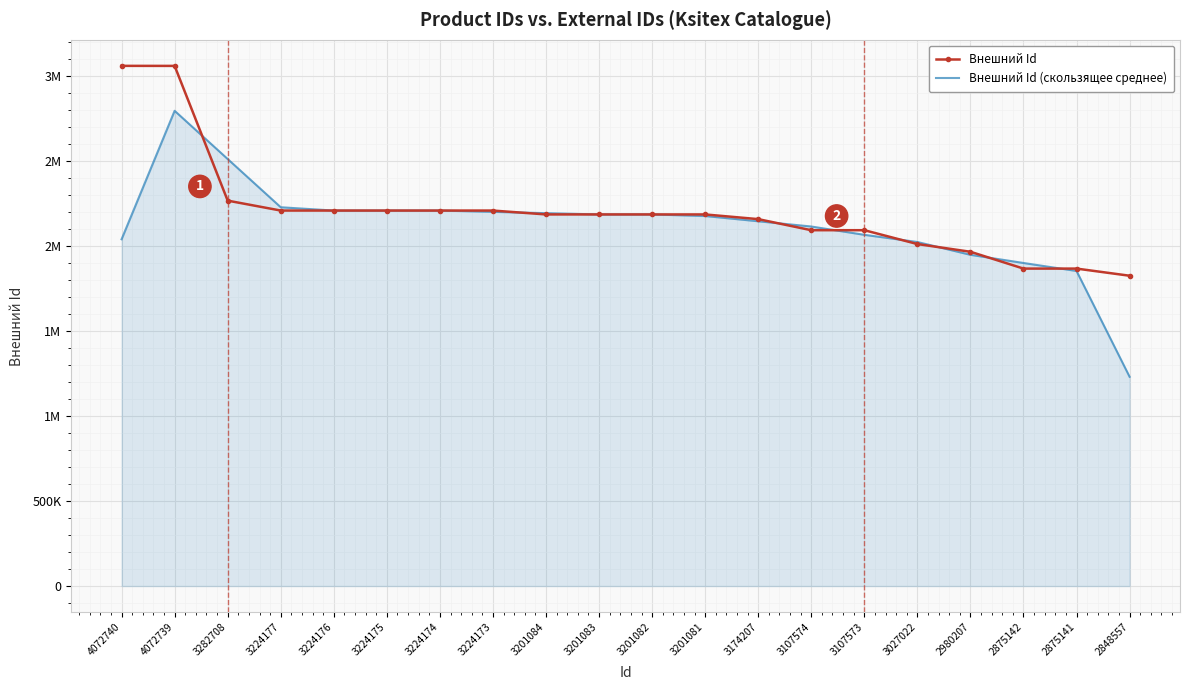

Reading left to right, extract all data points from this chart.

Внешний Id: 3057795.0	3057512.0	2265500.0	2207199.0	2207195.0	2207206.0	2207201.0	2207192.0	2184377.0	2184381.0	2184379.0	2184383.0	2156820.0	2091715.0	2091713.0	2010329.0	1964897.0	1866057.0	1866058.0	1824102.0
Внешний Id (скользящее среднее): 2038435.7	2793602.3	2510070.3	2226631.3	2207200.0	2207200.7	2207199.7	2199590.0	2191983.3	2184379.0	2184381.0	2175194.0	2144306.0	2113416.0	2064585.7	2022313.0	1947094.3	1899004.0	1852072.3	1230053.3